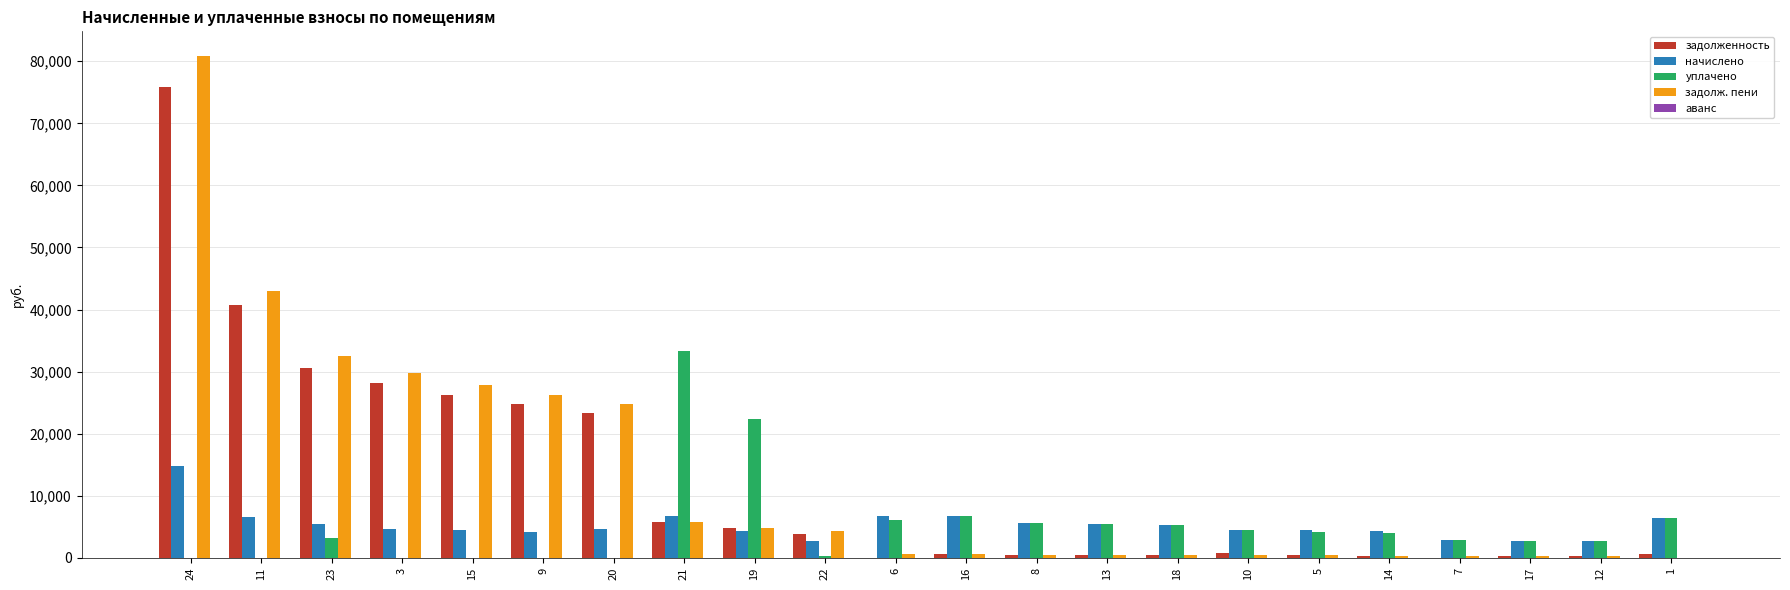

What is the average value of the начислено series?

5288.3